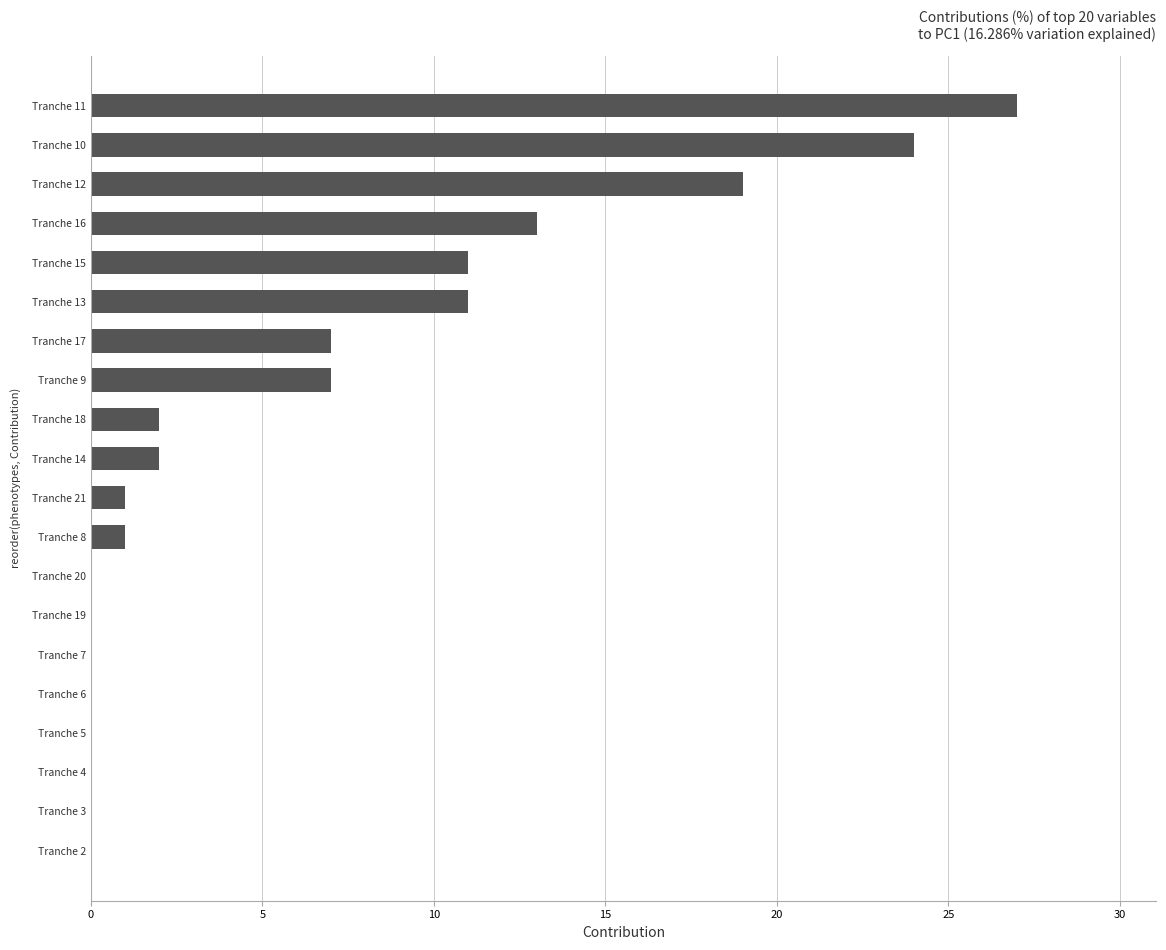

Which category has the highest value across all series?

Tranche 11